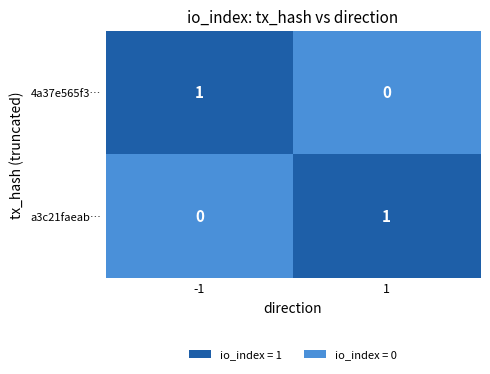

How many series are shown in this chart?

2